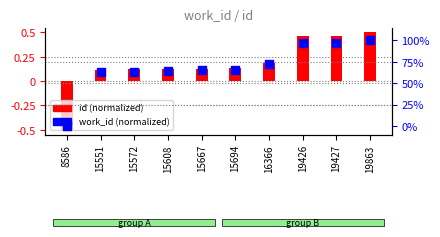

Which series has the largest total across all categories?

work_id (normalized)